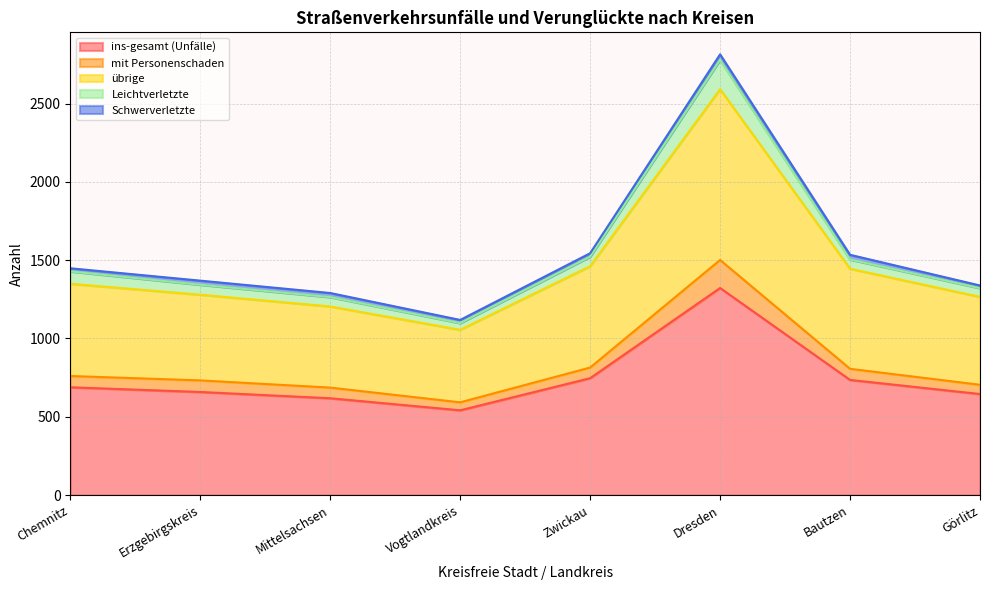

The value of ins-gesamt (Unfälle) at Chemnitz is 688. True or false?

True